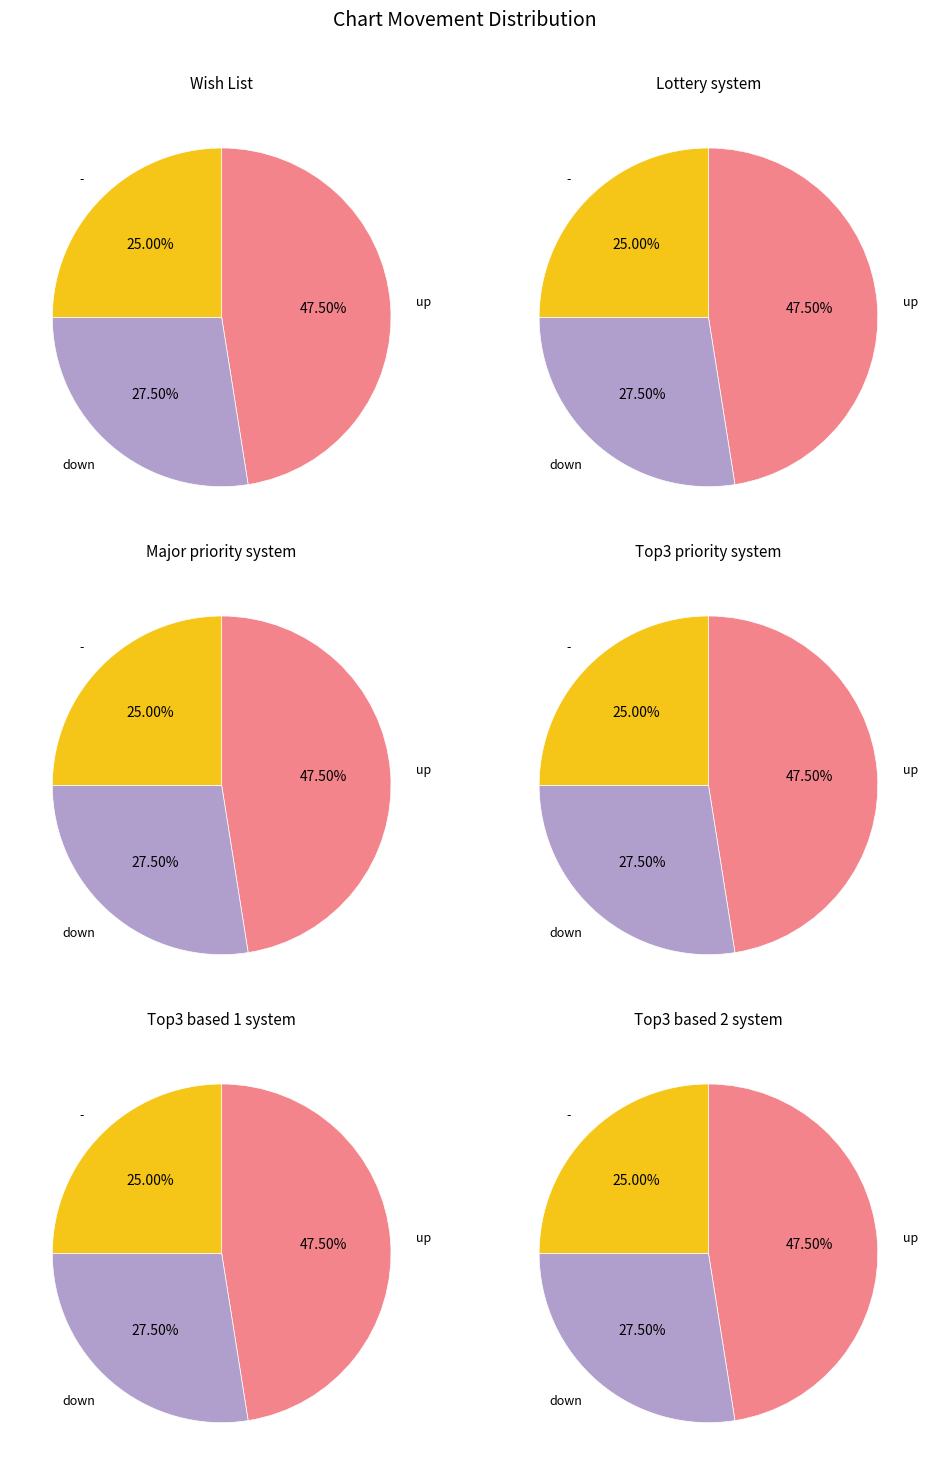

Which has a higher value, down or up?

up